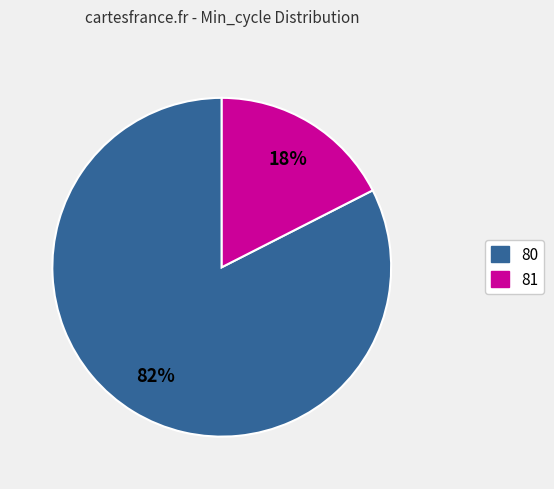

To the nearest percent, what is the average slice percentage?

50%